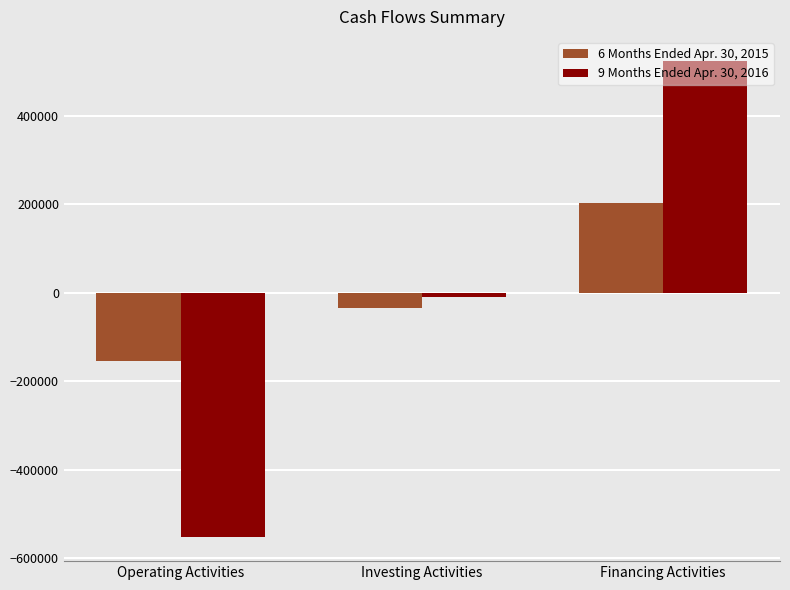

At which label is 9 Months Ended Apr. 30, 2016 closest to -14648?

Investing Activities